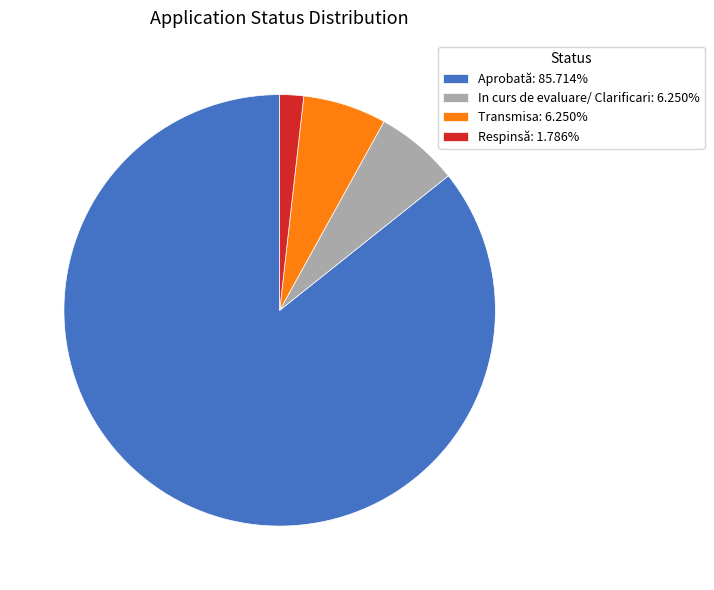

Is there any slice that represents more than half of the pie?

Yes